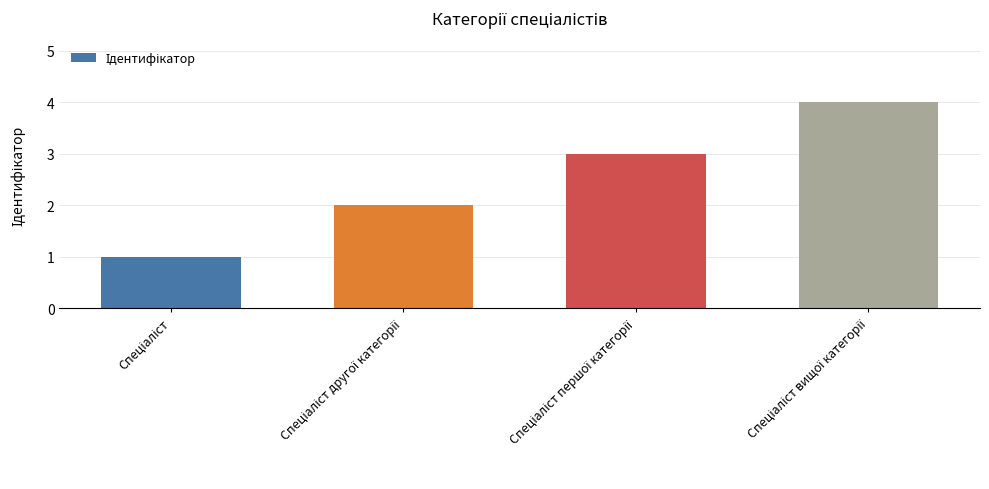

What is the difference between the maximum and minimum values?

3